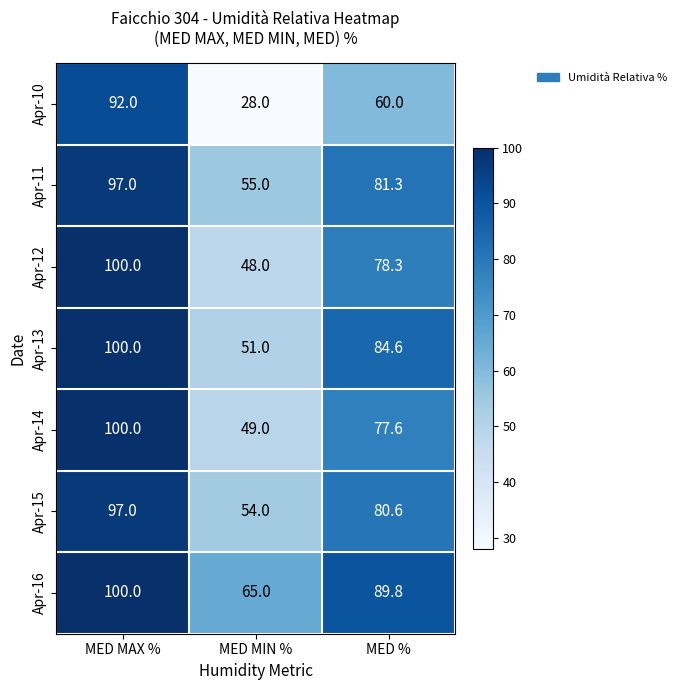

The Apr-16 series shows 35.4 at MED MIN %. True or false?

False